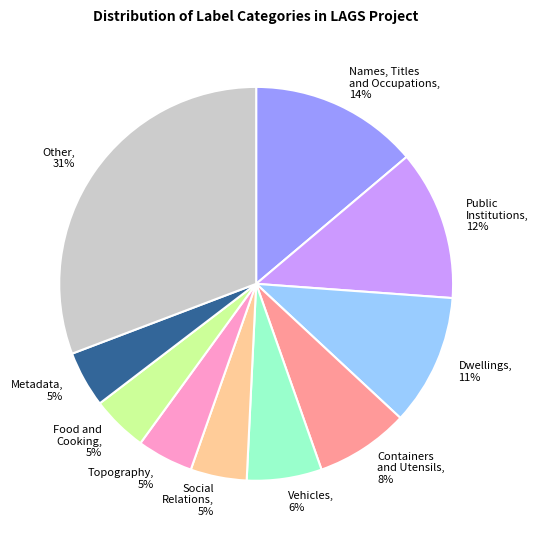

To the nearest percent, what is the average slice percentage?

10%